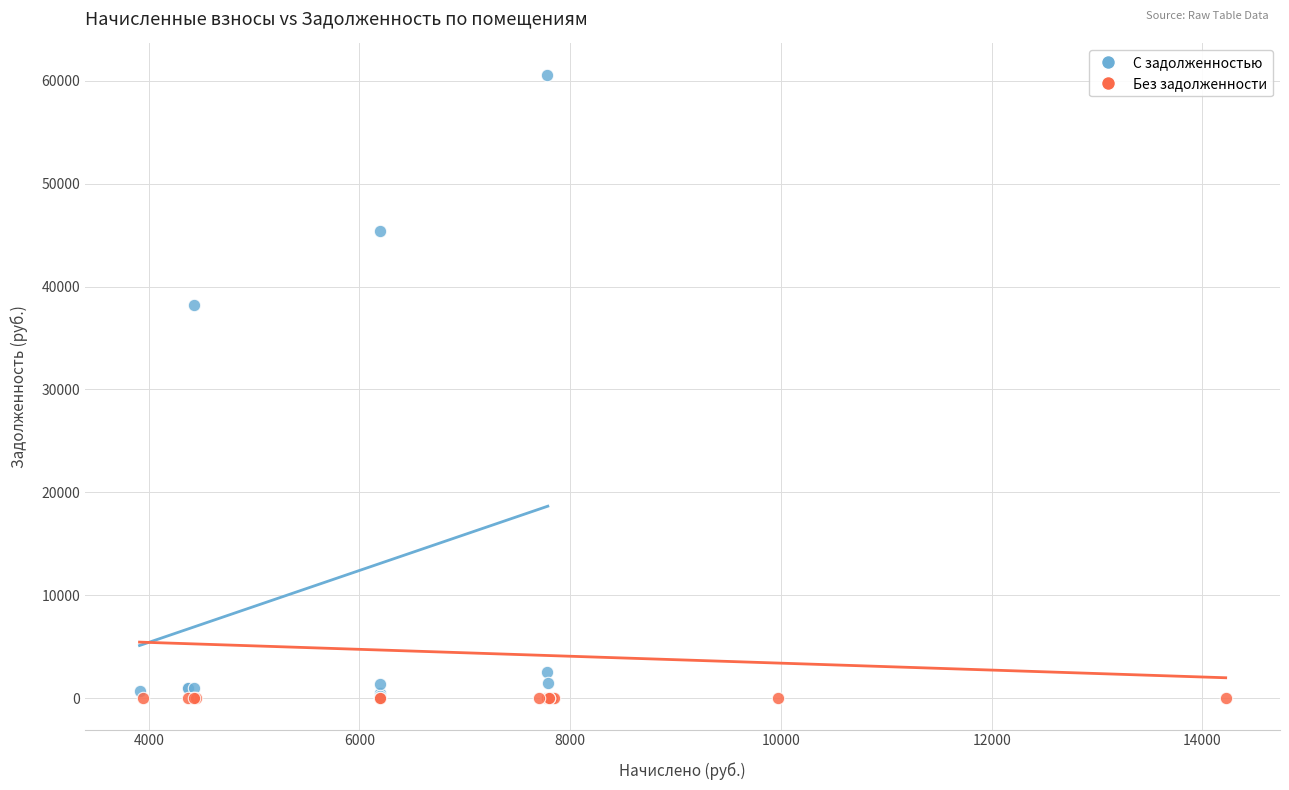

Which series contains the highest Y value?

С задолженностью